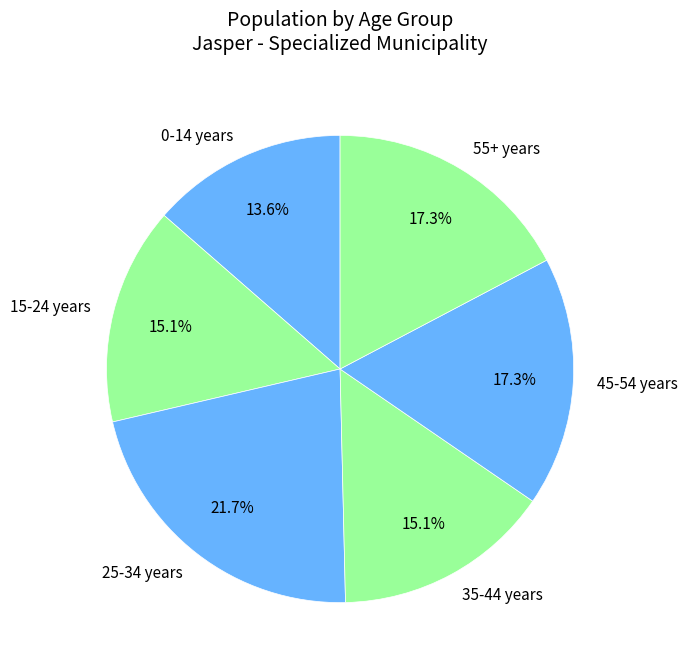

To the nearest percent, what is the difference between the largest and smallest slice percentages?

8%